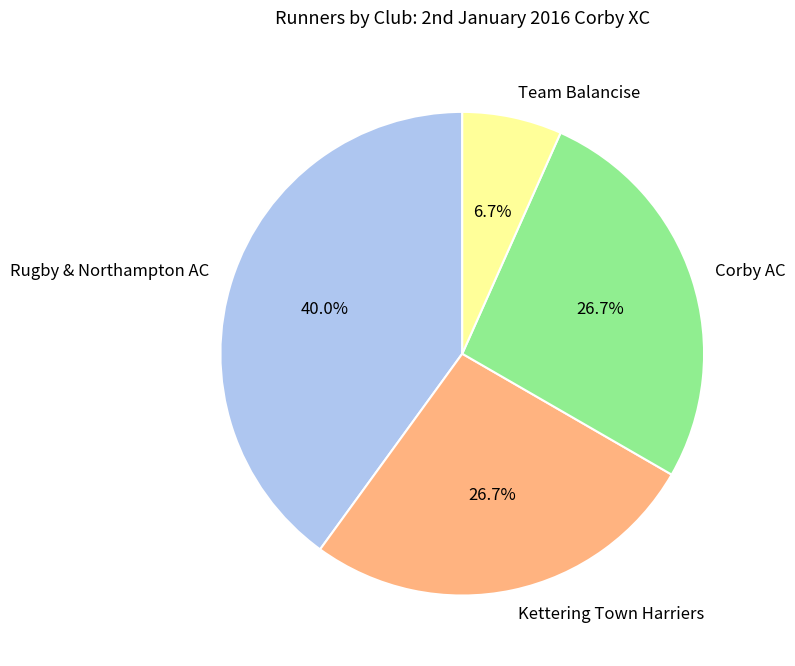

To the nearest percent, what is the average slice percentage?

25%